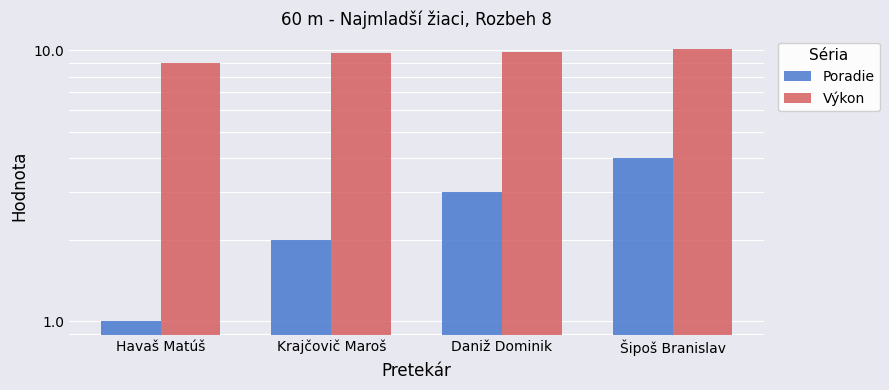

How many series are shown in this chart?

2